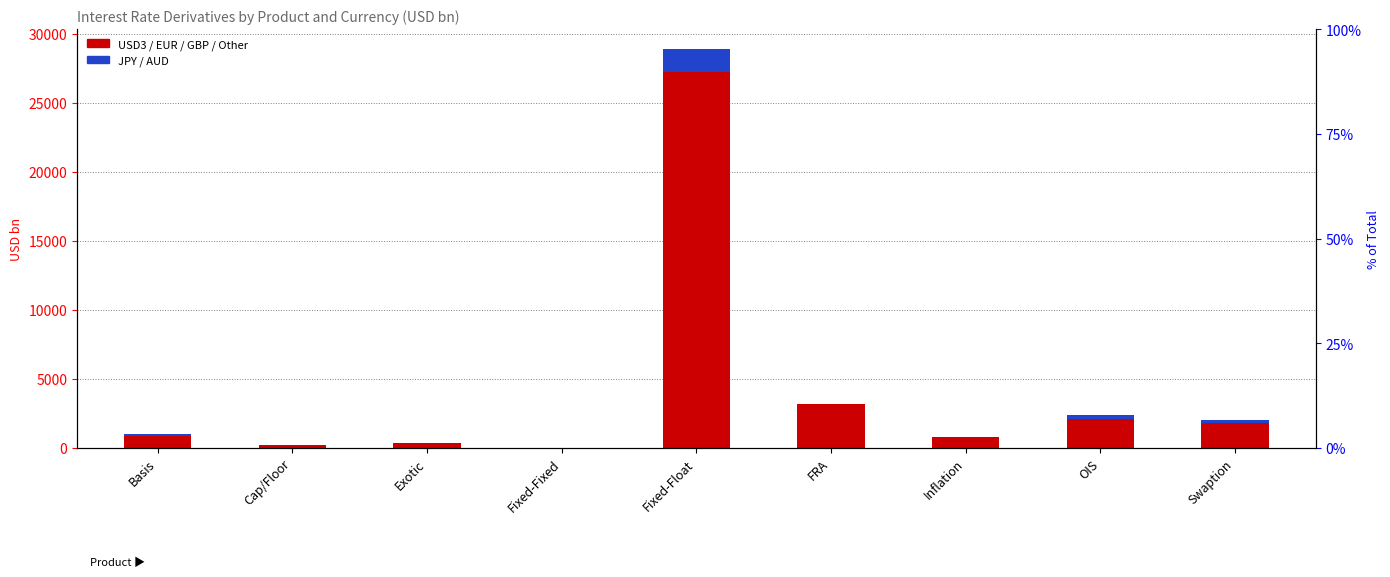

Is the value of EUR at Basis greater than the value of AUD at Inflation?

No